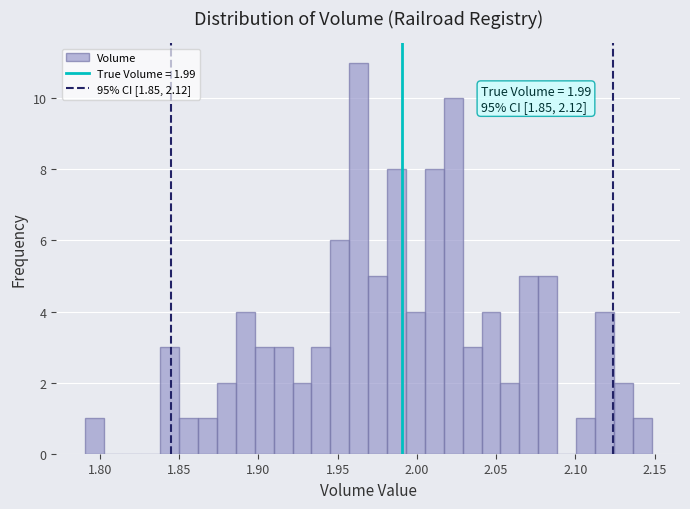

Around what value on the x-axis is the tallest bar? Give the approximate position of its centre, as read against the axis.

1.965